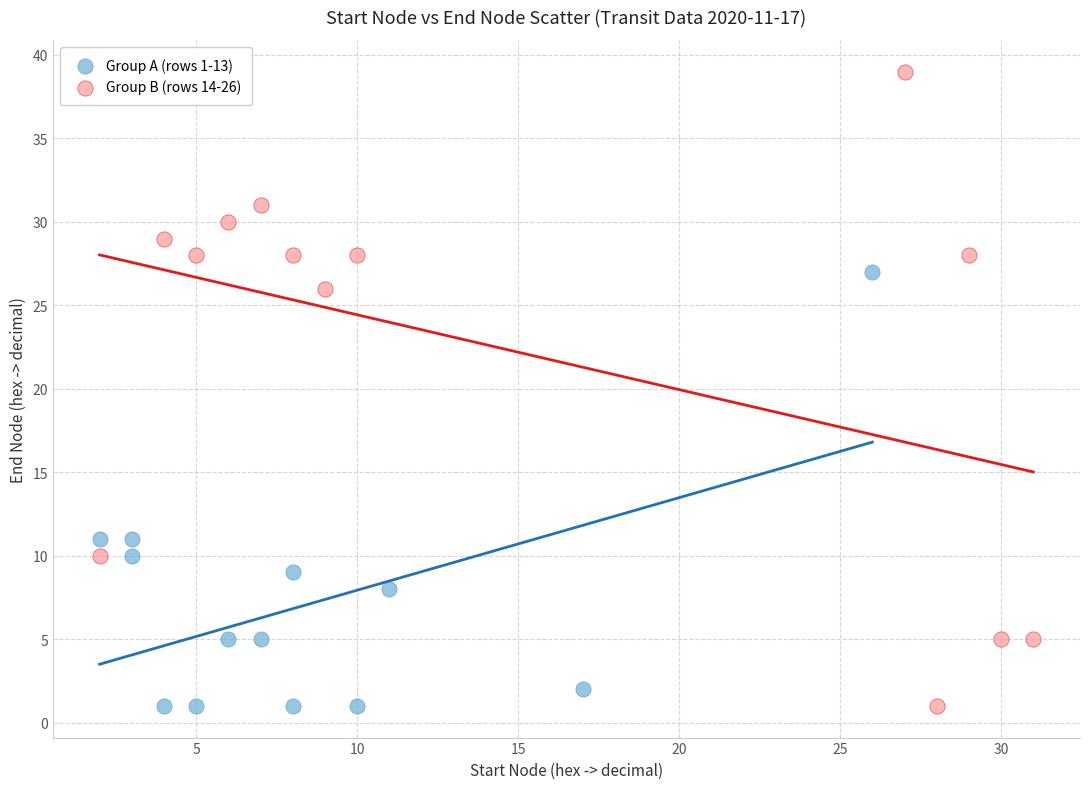

What are all the series names shown in the legend?

Group A (rows 1-13), Group B (rows 14-26)